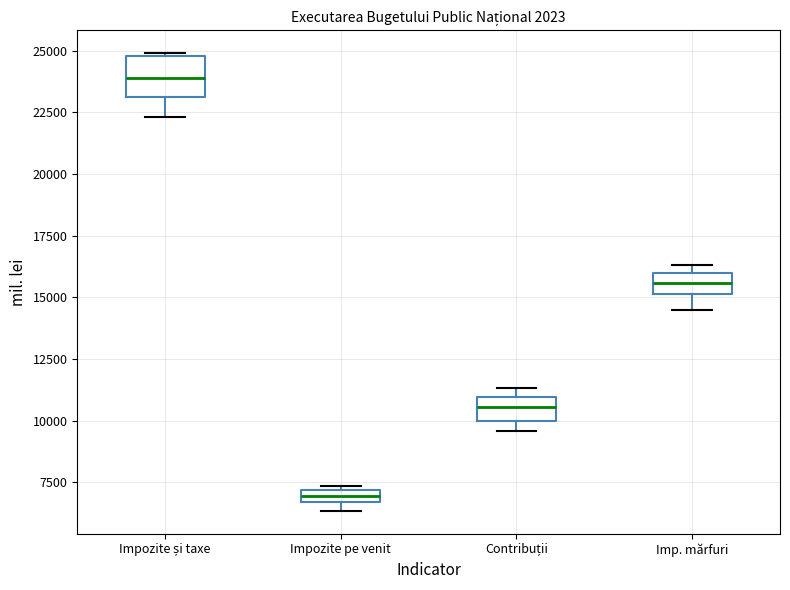

Comparing the boxes themselves (not the whiskers), which one is the tallest?

Impozite și taxe